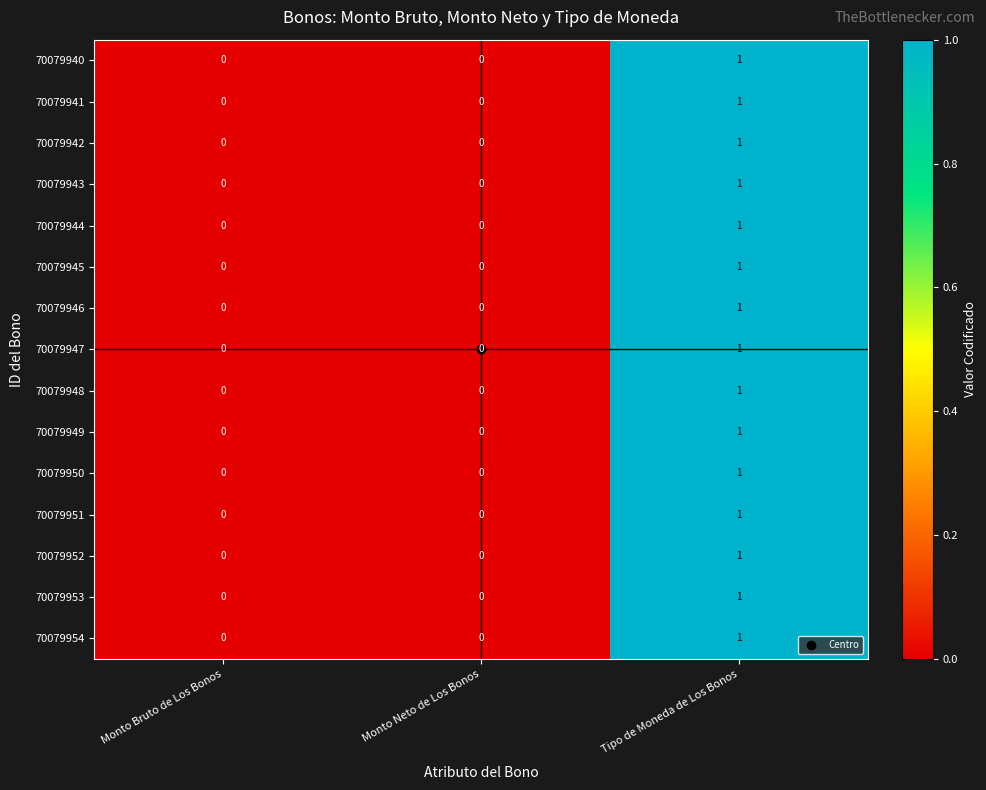

True or false: 70079948 has a value of 0 at Tipo de Moneda de Los Bonos.

False